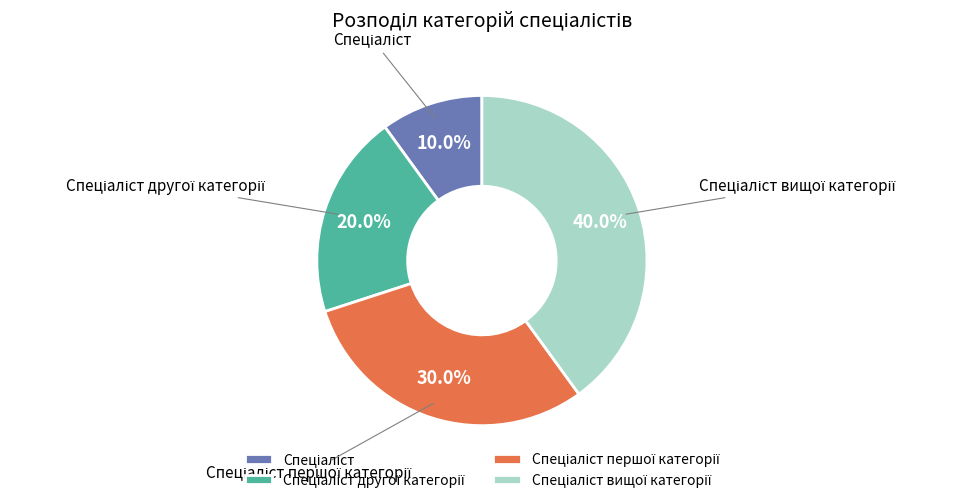

Is there any slice that represents more than half of the pie?

No